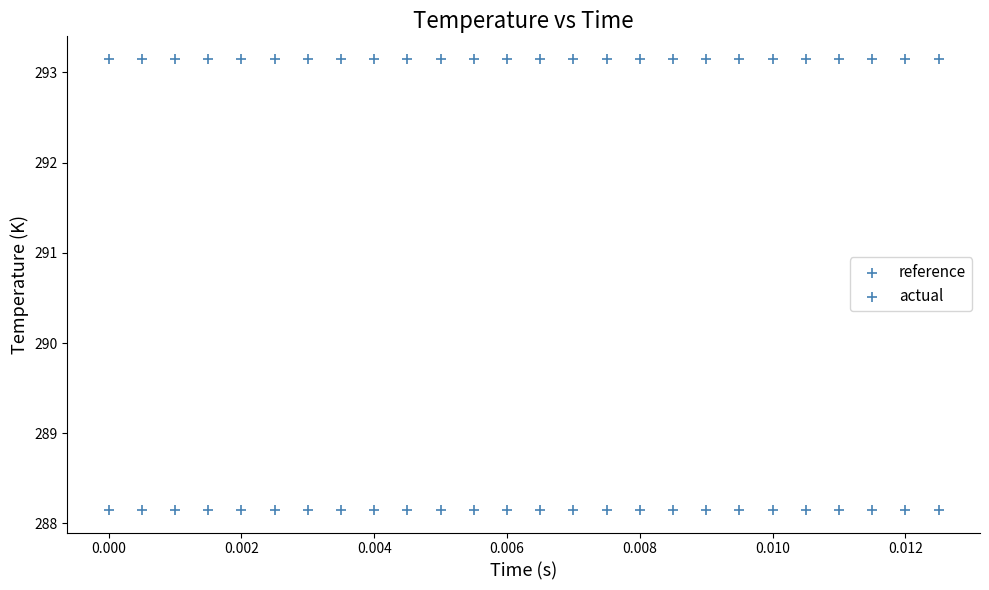

How many data points are displayed?

52